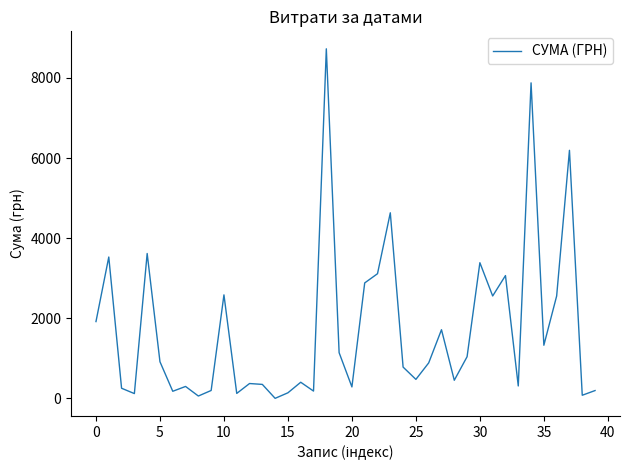

What is the difference between the maximum and minimum values?

8728.5